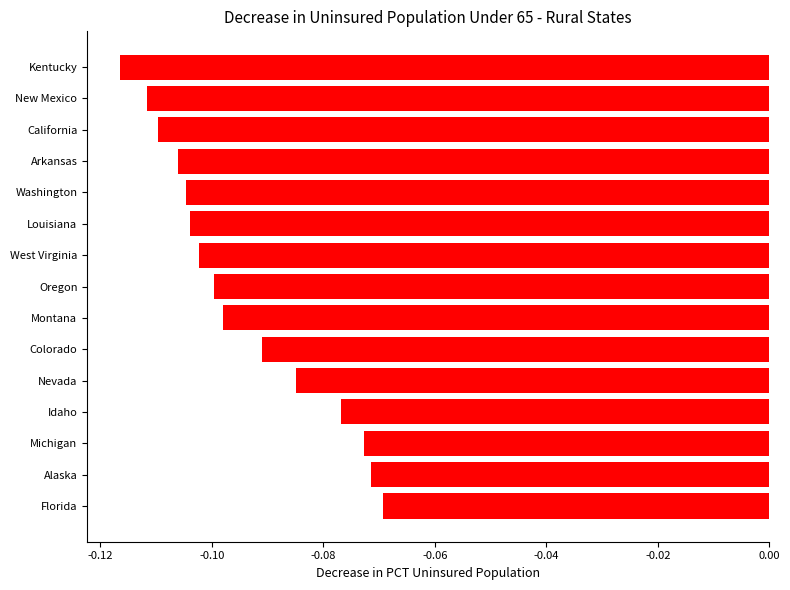

Which has a higher value, Arkansas or Alaska?

Alaska